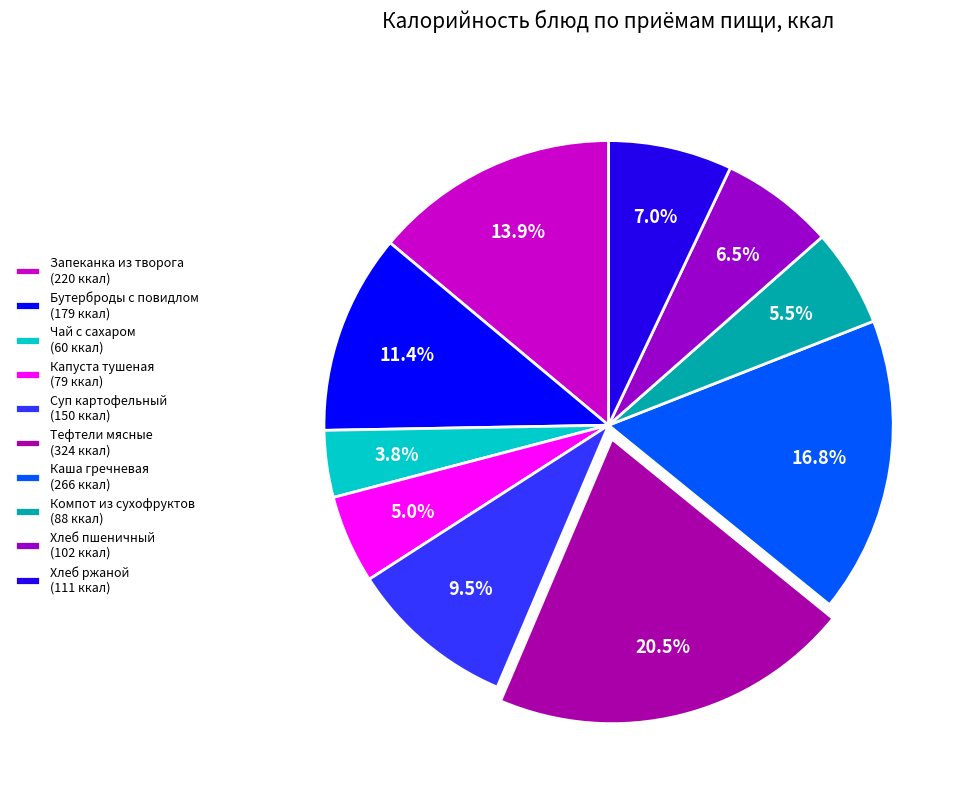

Rank the categories by value from highest to lowest.

Тефтели мясные, Каша гречневая, Запеканка из творога, Бутерброды с повидлом, Суп картофельный, Хлеб ржаной, Хлеб пшеничный, Компот из сухофруктов, Капуста тушеная, Чай с сахаром